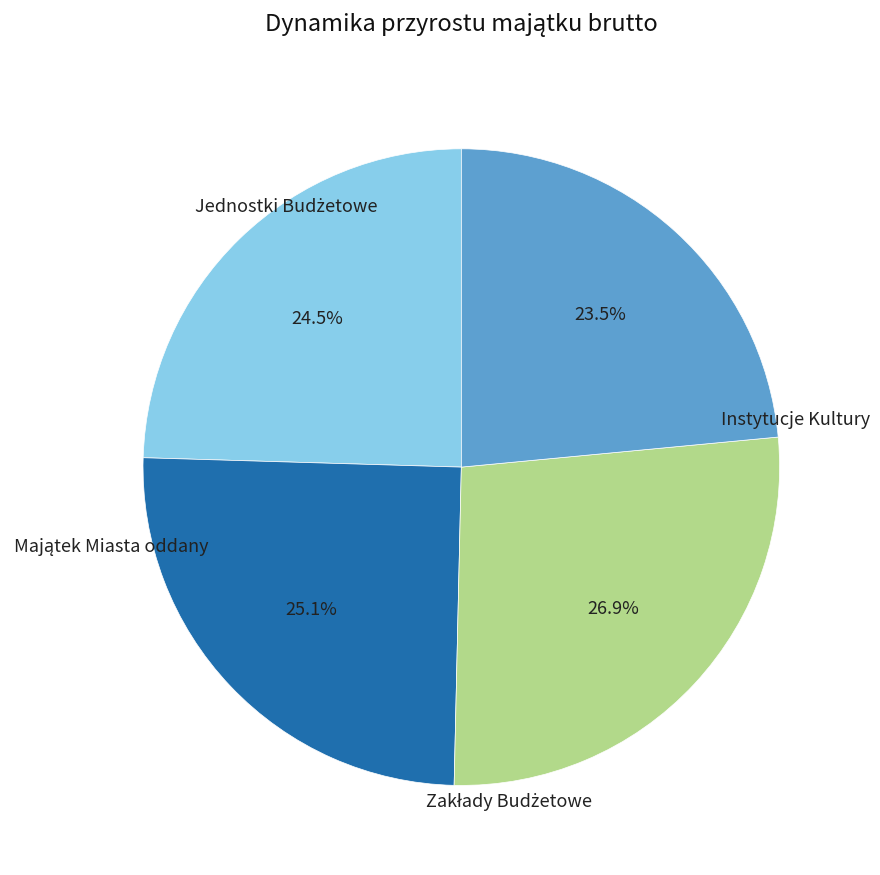

To the nearest percent, what is the average slice percentage?

25%